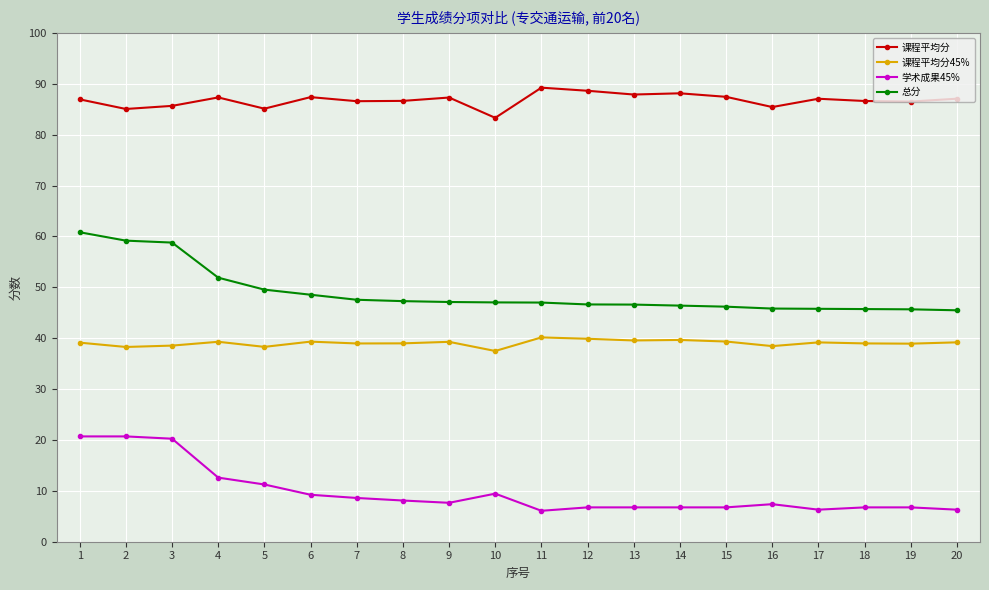

Is the value of 课程平均分45% at 8 greater than the value of 课程平均分 at 9?

No